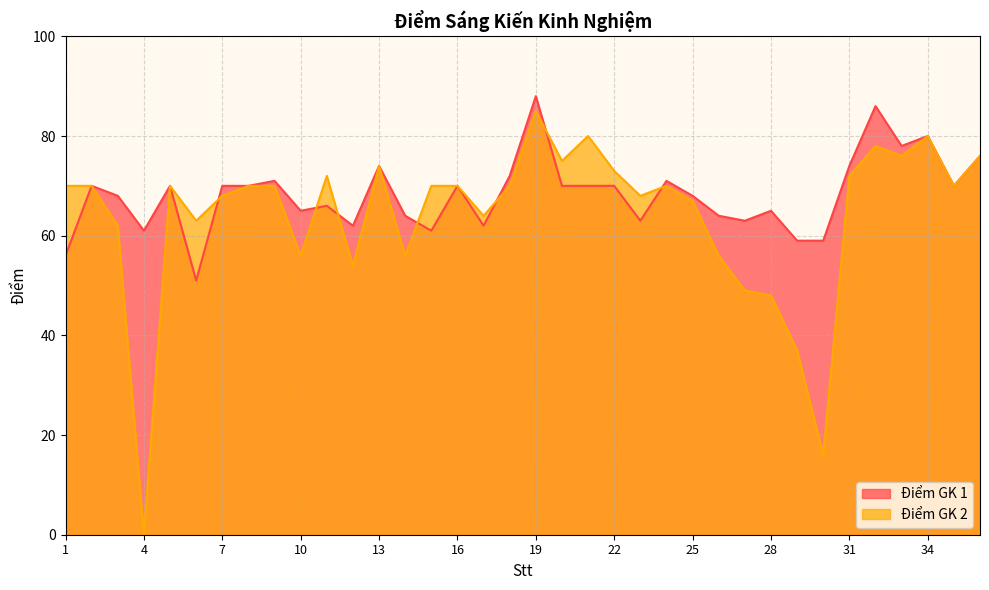

True or false: Điểm GK 1 has a value of 64 at 26.

True